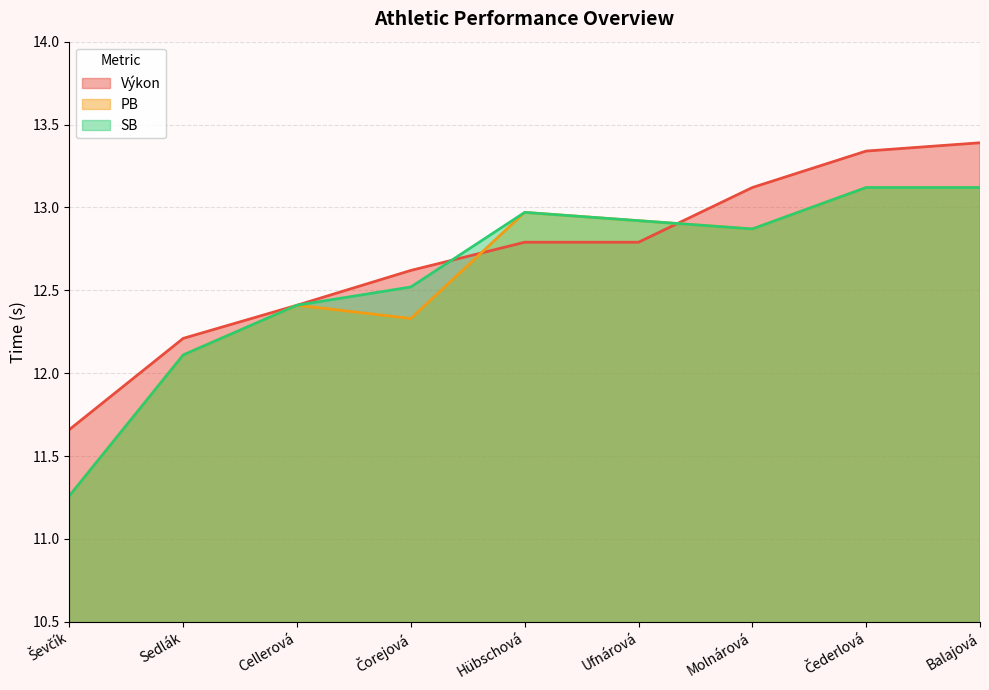

The SB series shows 4.9 at Molnárová. True or false?

False